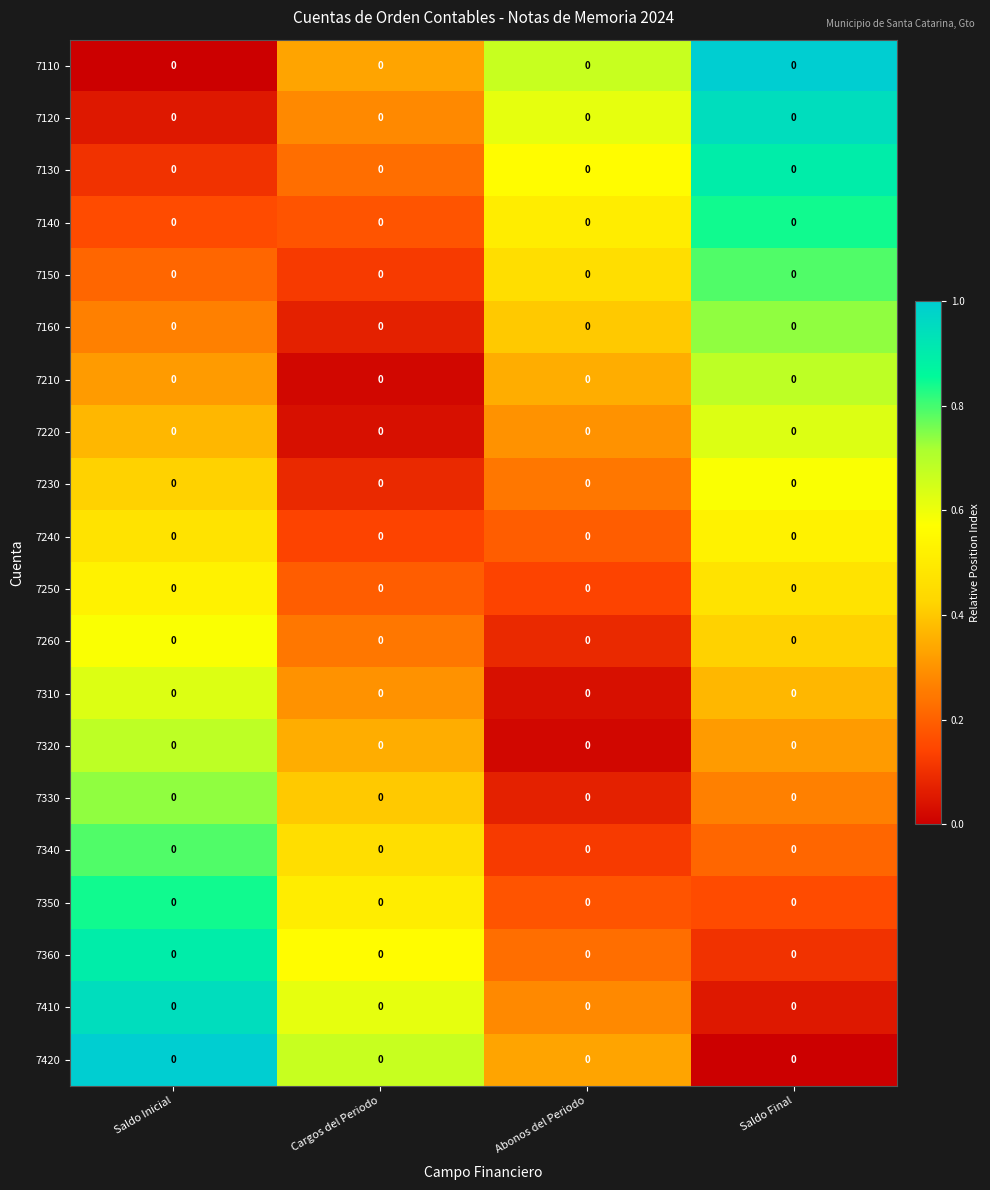

Is it true that 7320 equals 0.1 at Saldo Final?

False